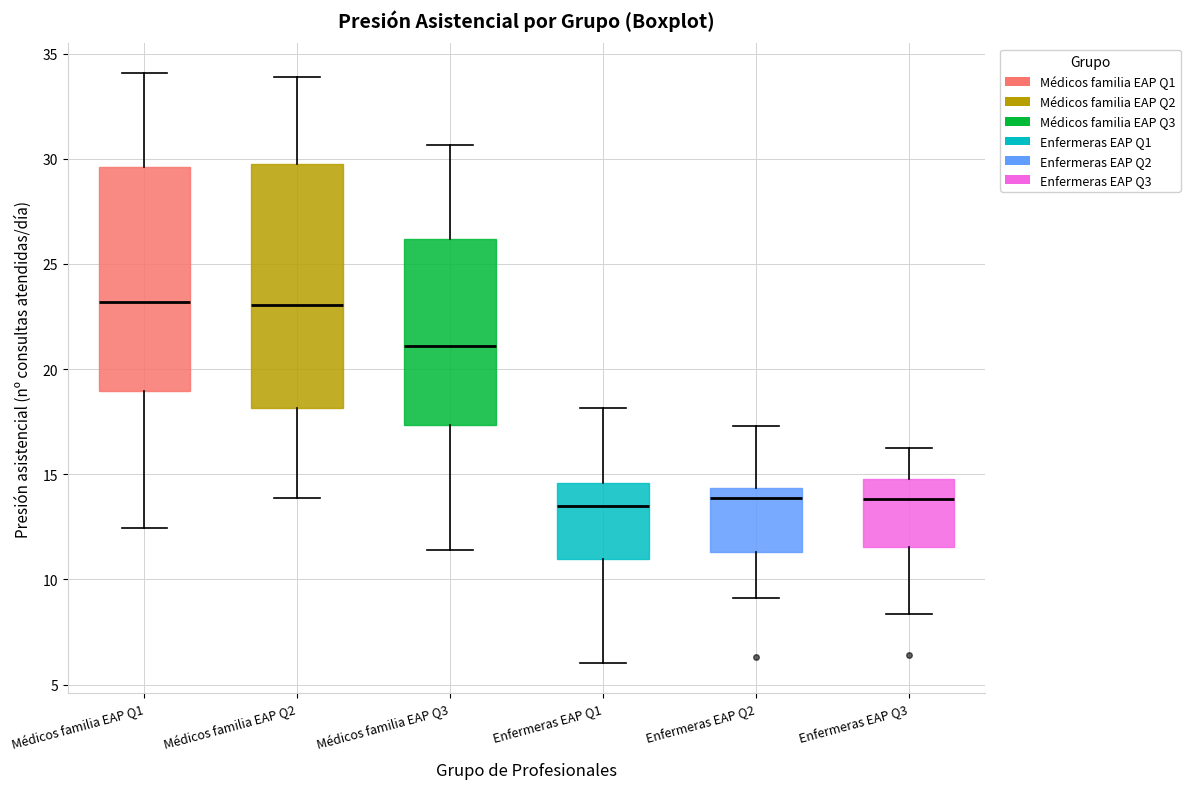

Where does the median line of the box for Enfermeras EAP Q1 sit on the y-axis? The values are not printed on the chart, so give them approximately, as read against the axis.

13.5